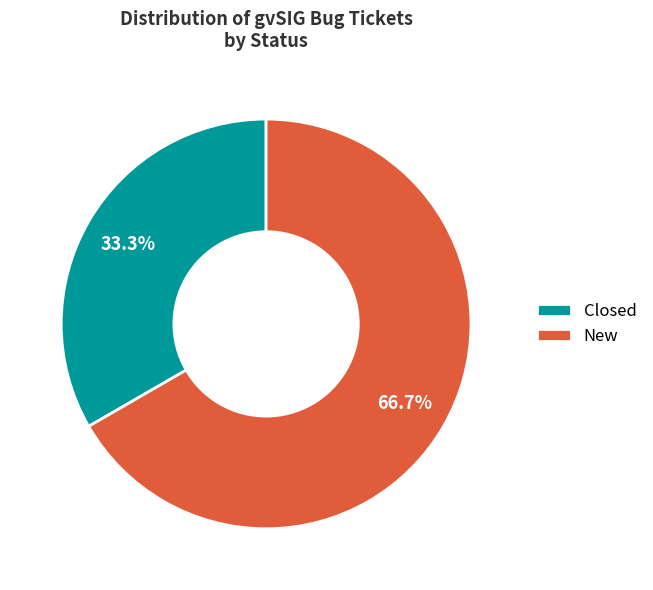

What percentage do Closed and New together represent?

100.0%